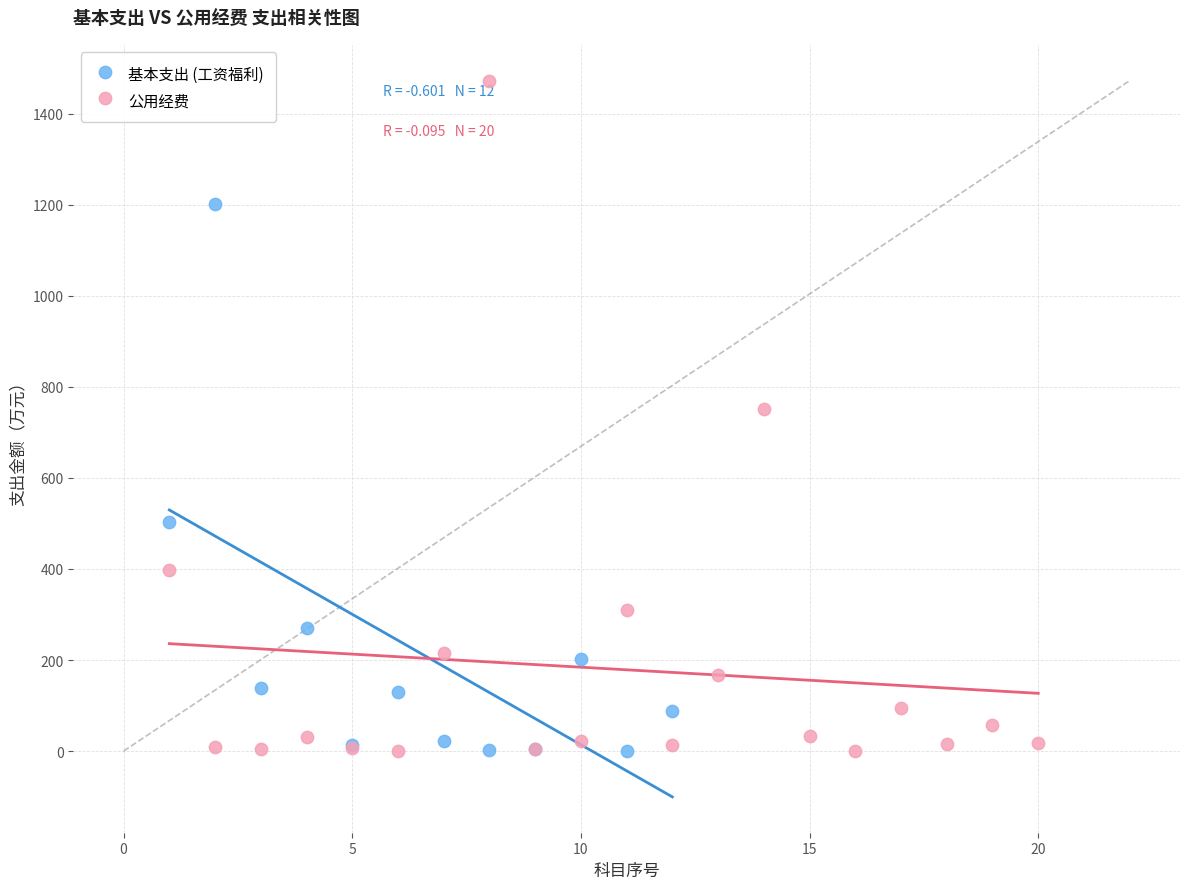

Which series contains the highest Y value?

公用经费